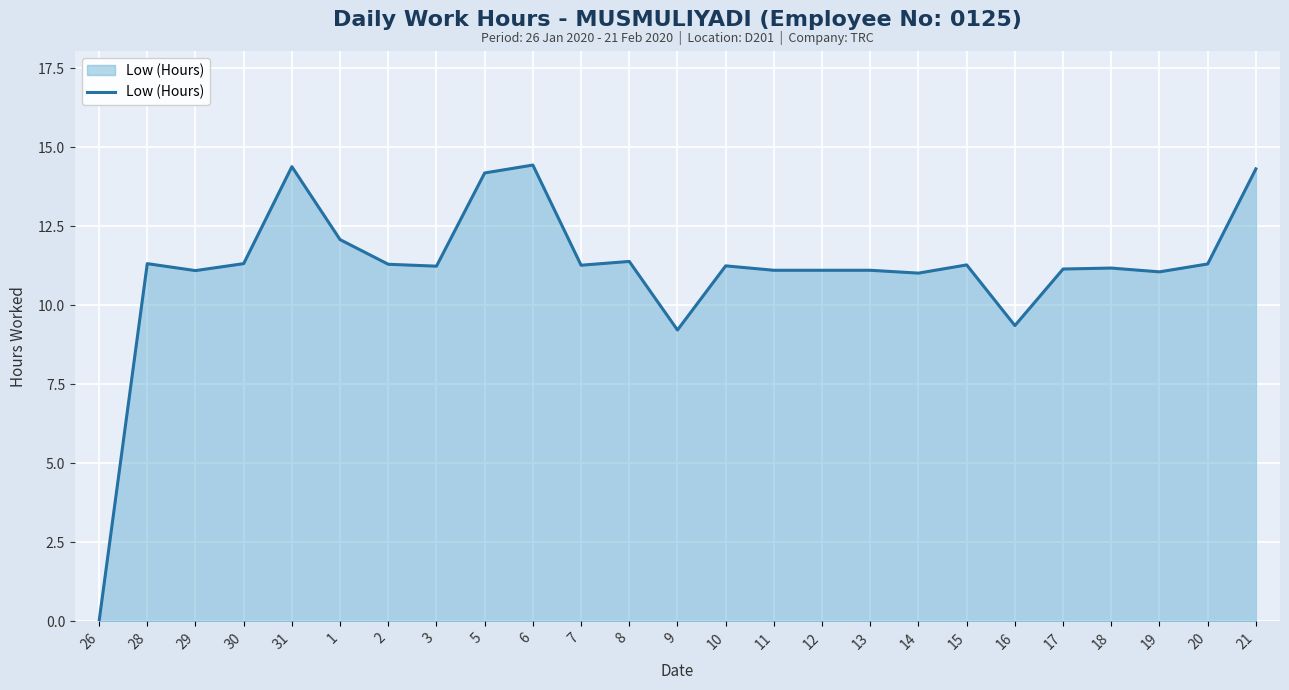

Does the chart have visible grid lines?

Yes